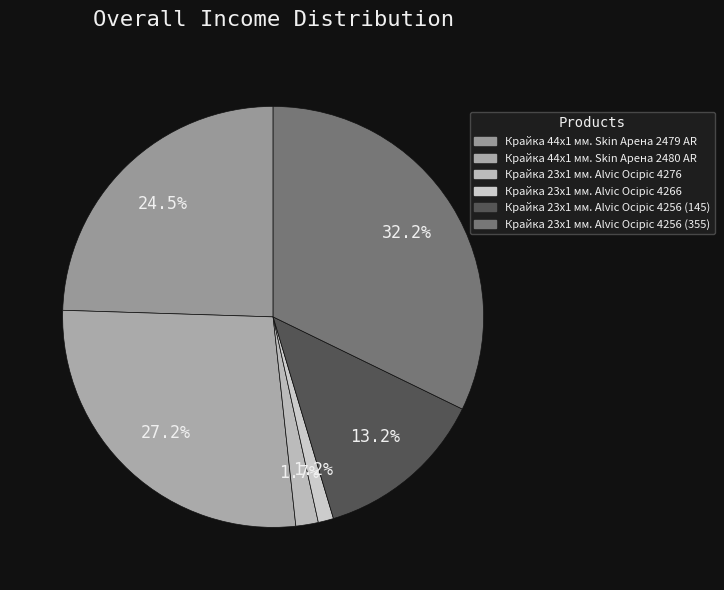

Count the number of slices in the pie.

6